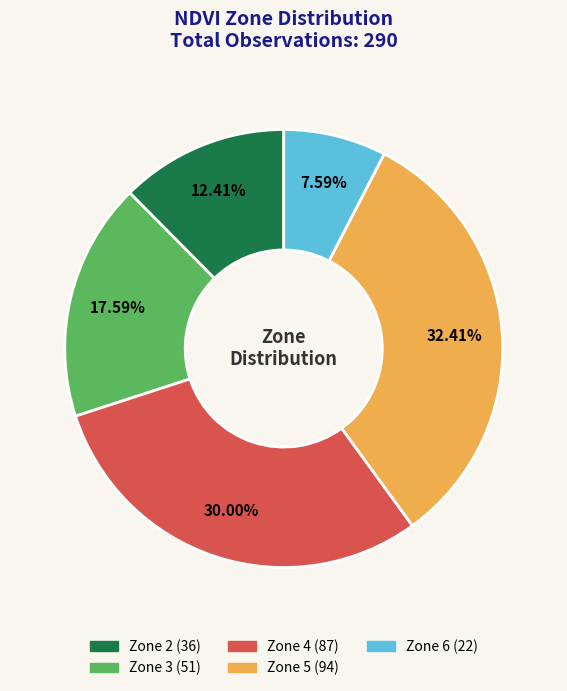

Is there a majority slice in this chart?

No